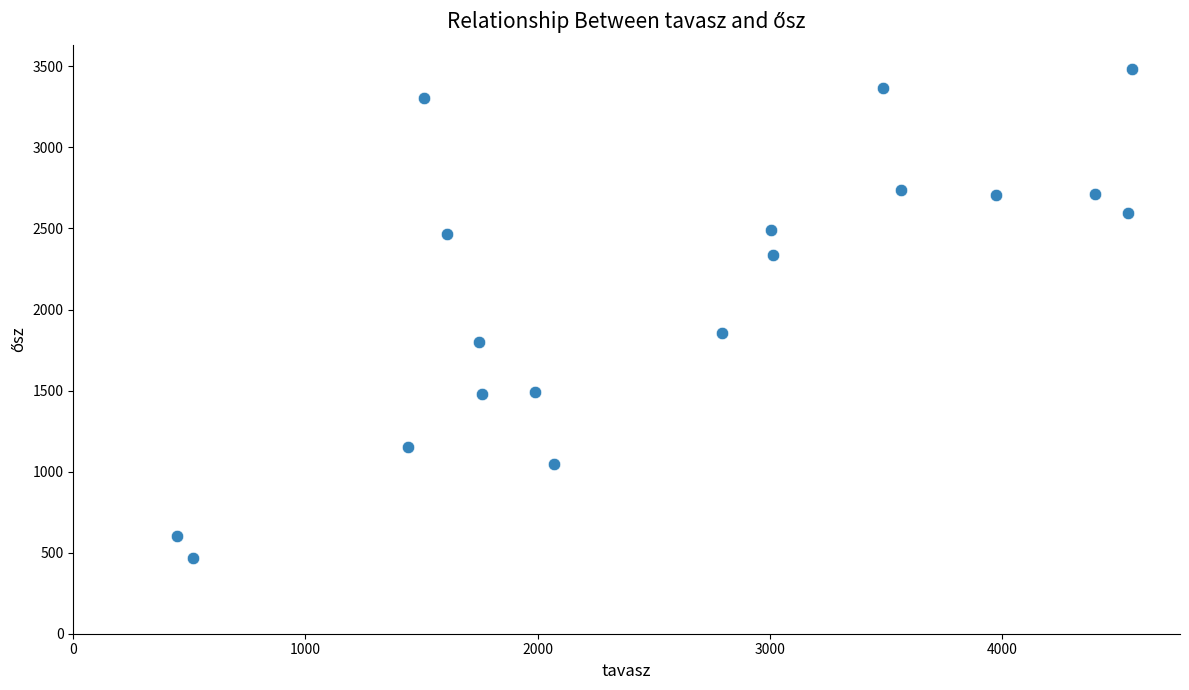

What is the range of Y values (max minus min)?

3016